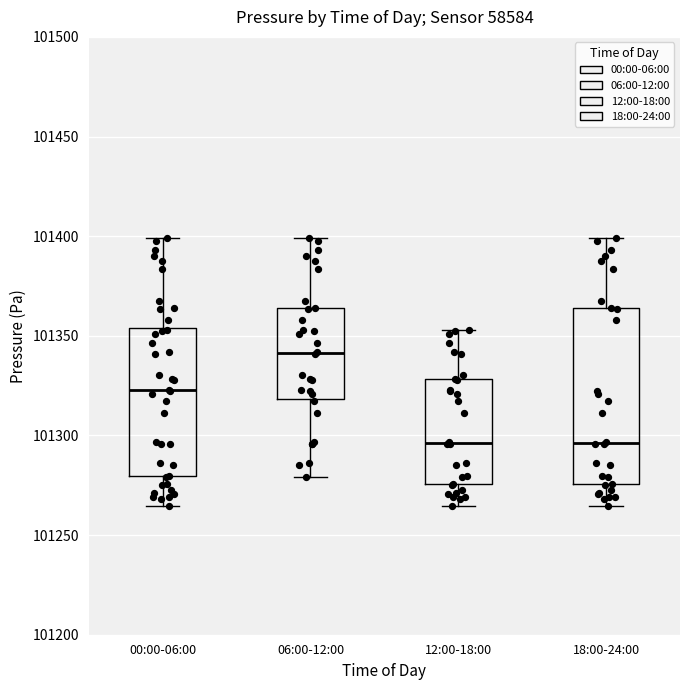

Which box's median line is the highest?

06:00-12:00